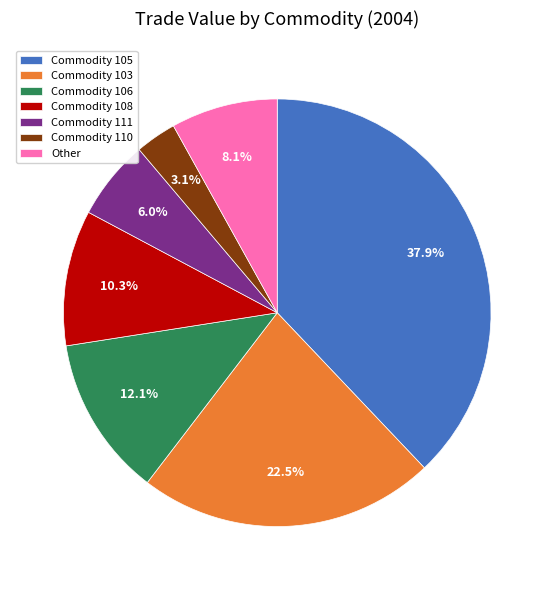

Which slice is the smallest?

Commodity 110